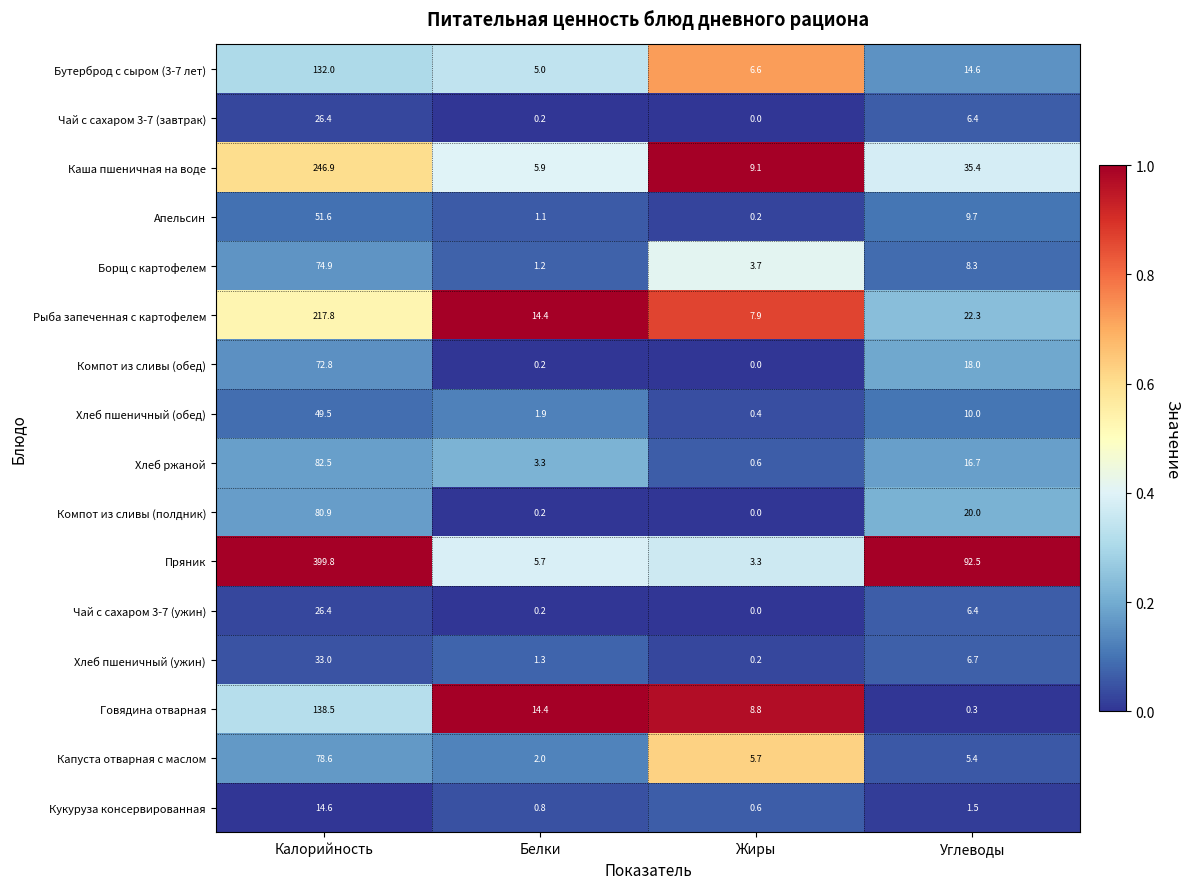

Which label corresponds to the smallest value in the chart?

Жиры